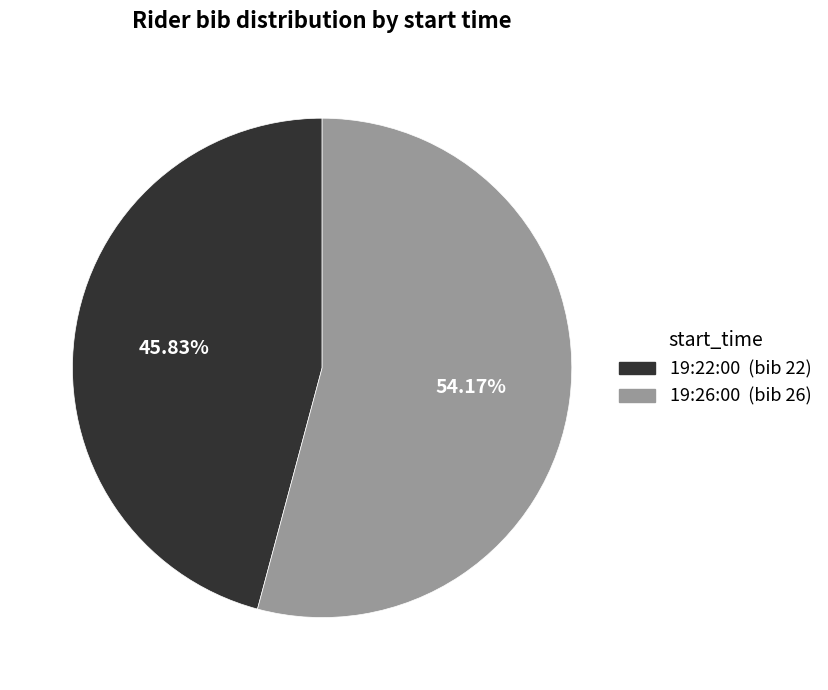

How many slices are in this pie chart?

2